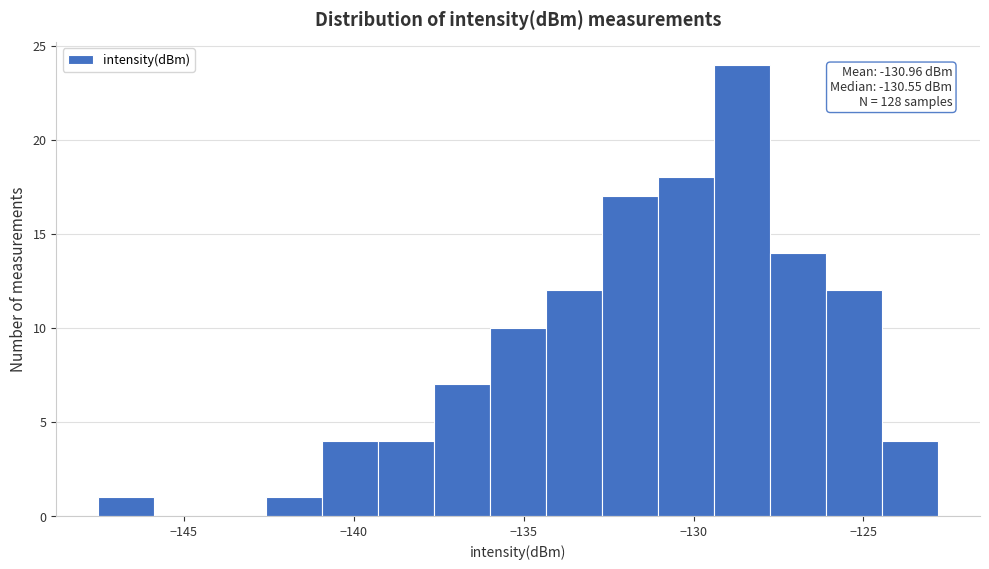

Around what value on the x-axis is the tallest bar? Give the approximate position of its centre, as read against the axis.

-128.5